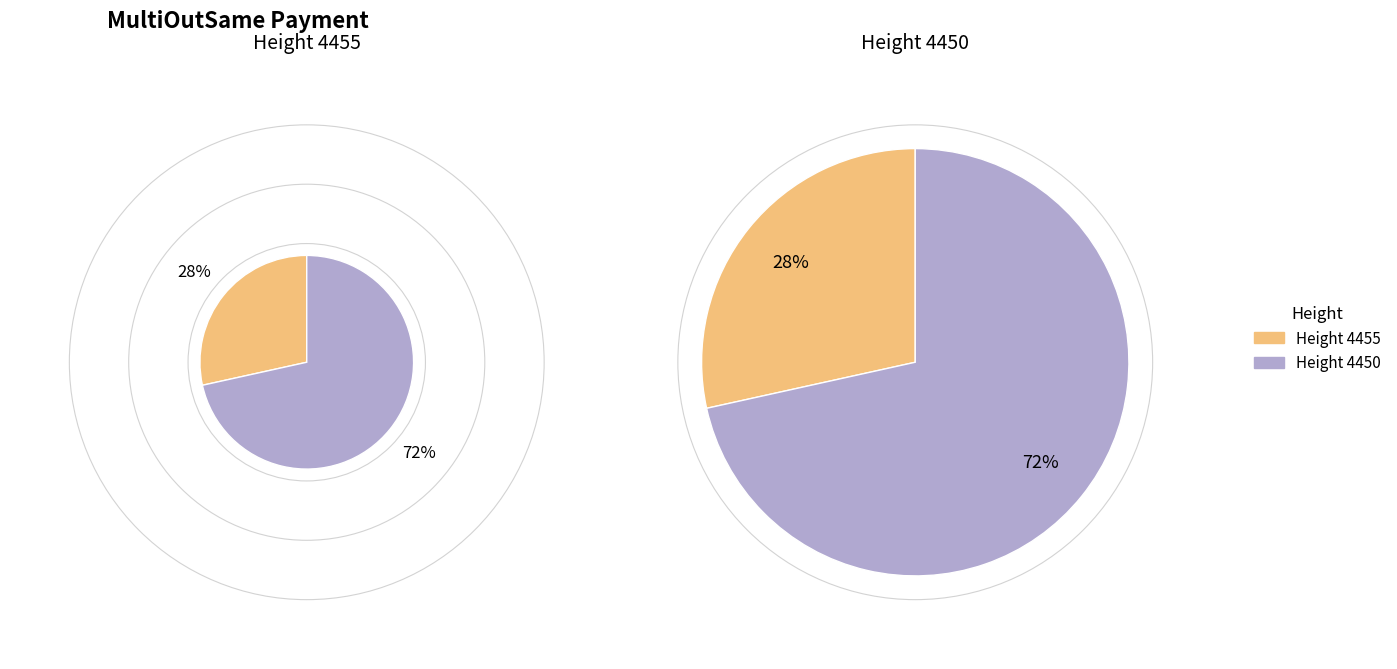

To the nearest percent, what is the combined percentage of 4450 and 4455?

100%